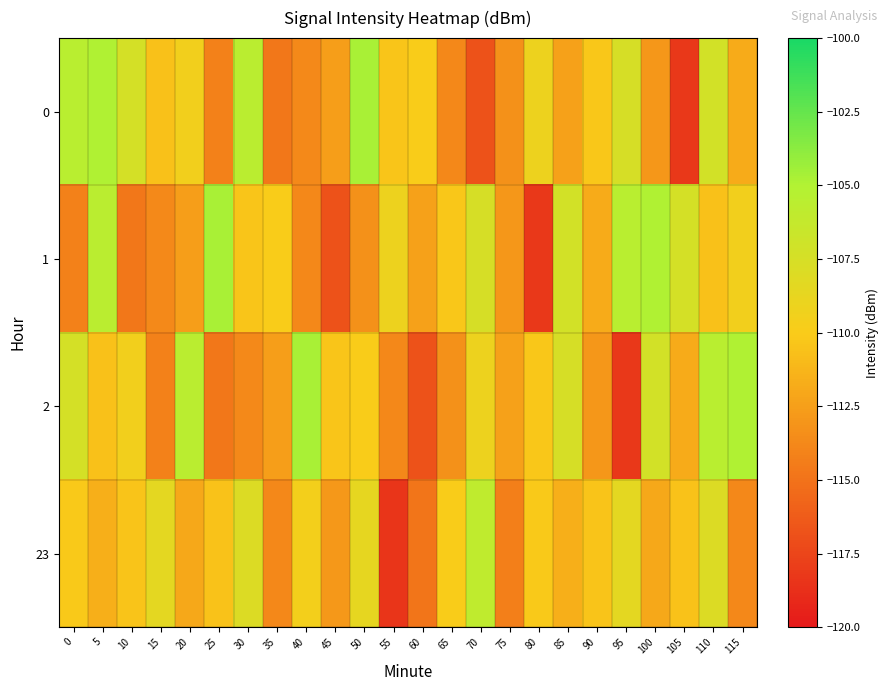

What is the greatest value displayed?

-104.7